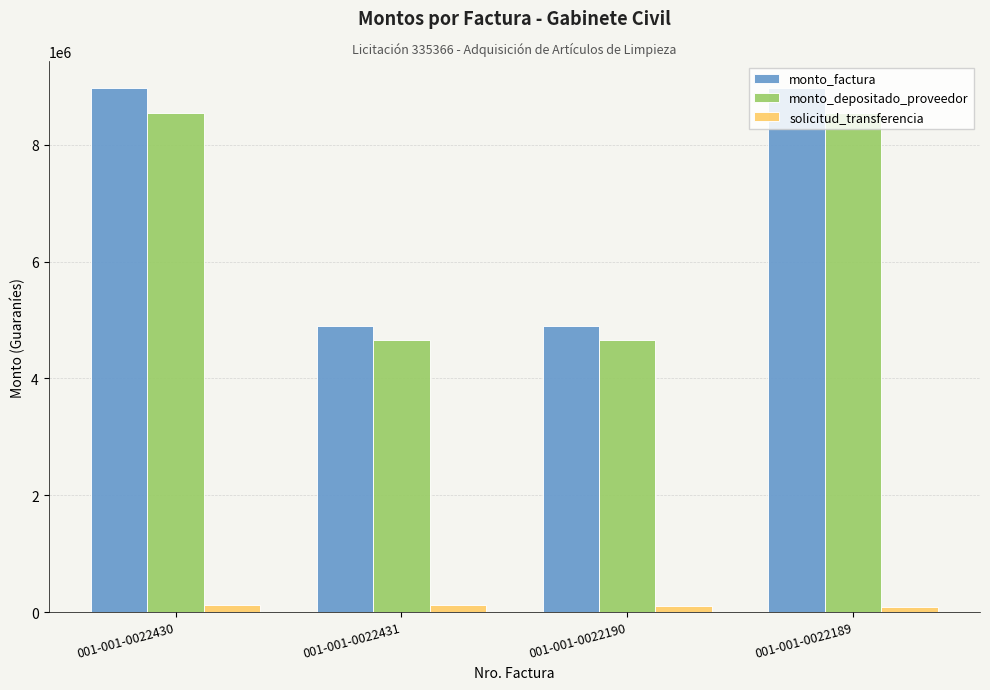

What is the spread (max minus min) of values at 001-001-0022190?

4793466